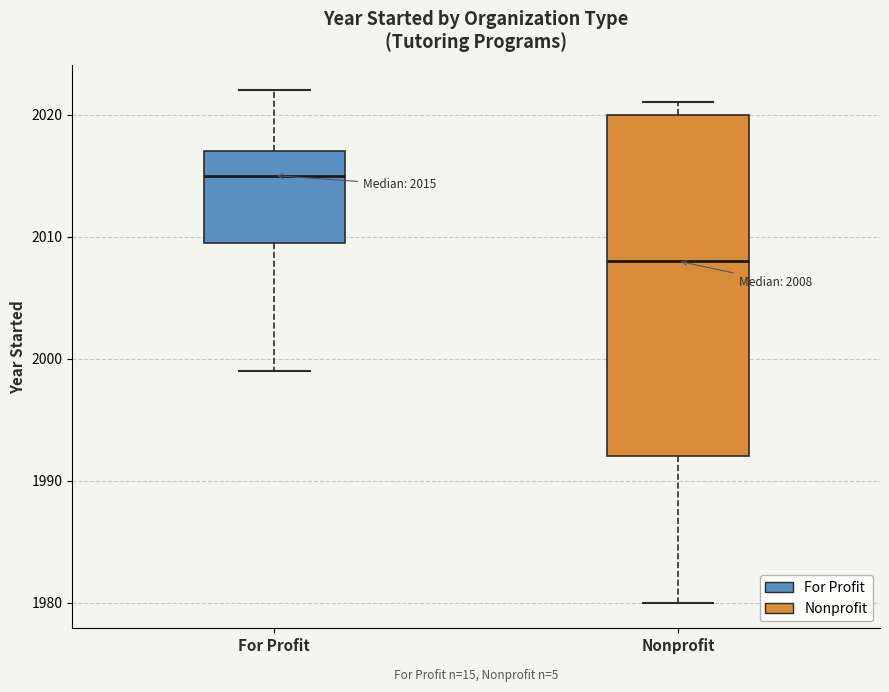

Which box has the highest median line?

For Profit